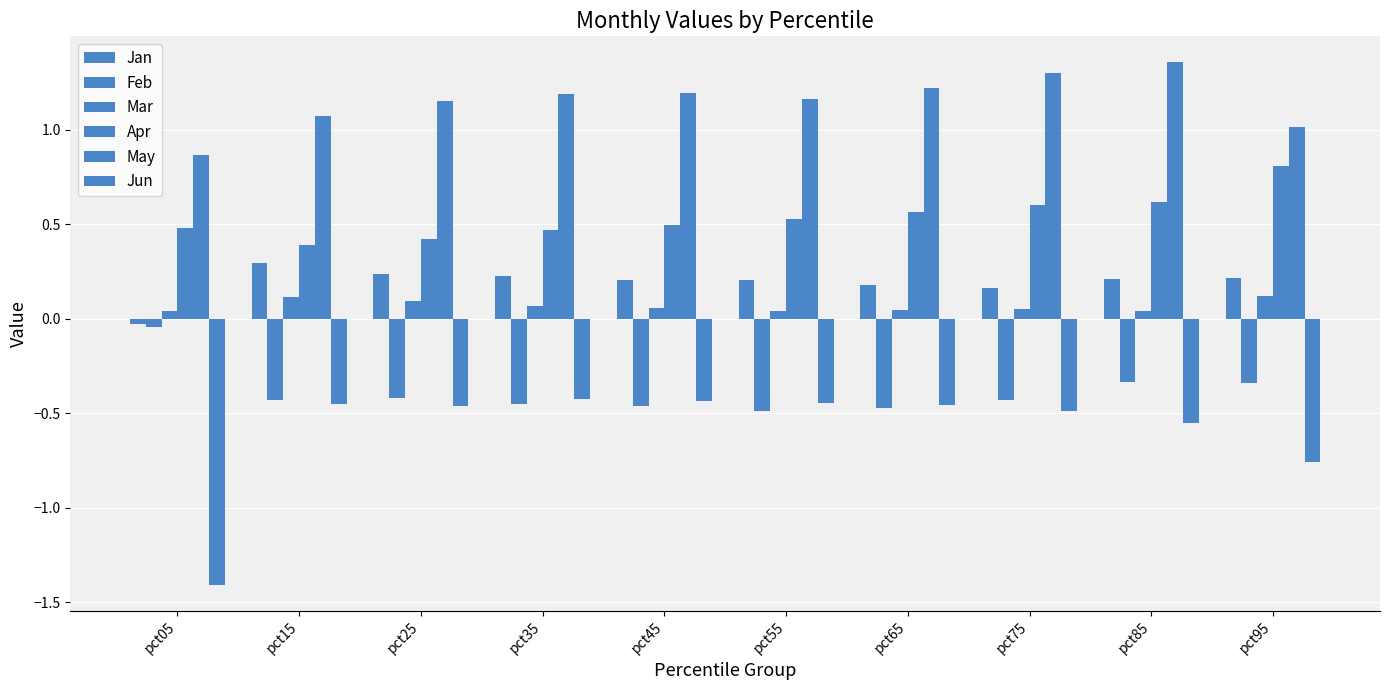

How many bars are there in total?

60